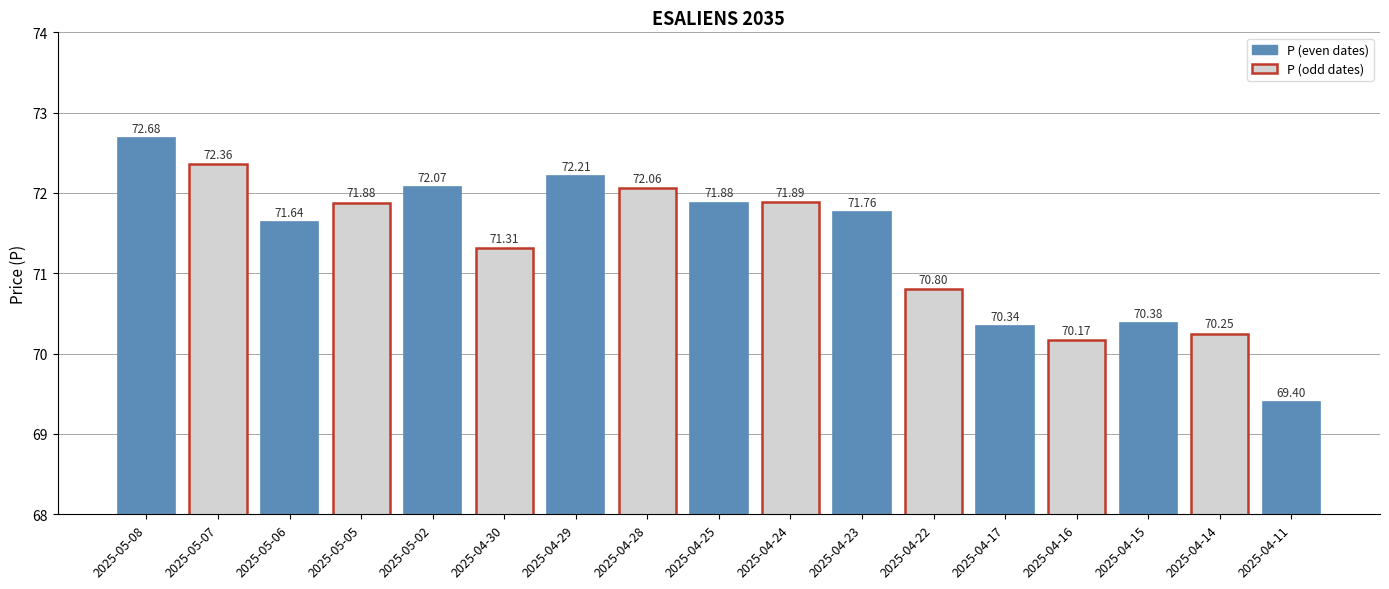

Which has a higher value, 2025-05-06 or 2025-04-17?

2025-05-06